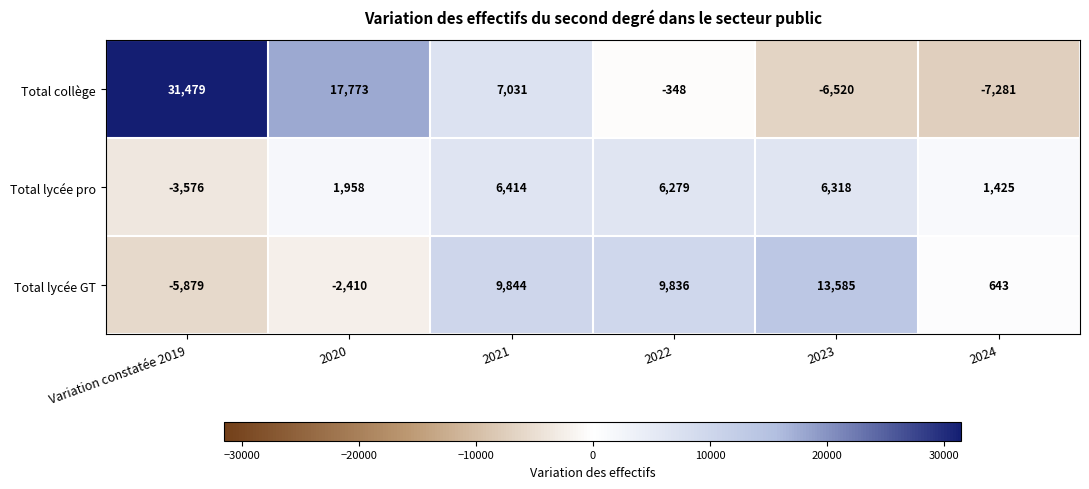

Reading left to right, list all the values displayed in this chart.

Total collège: 31479	17773	7031	-348	-6520	-7281
Total lycée pro: -3576	1958	6414	6279	6318	1425
Total lycée GT: -5879	-2410	9844	9836	13585	643